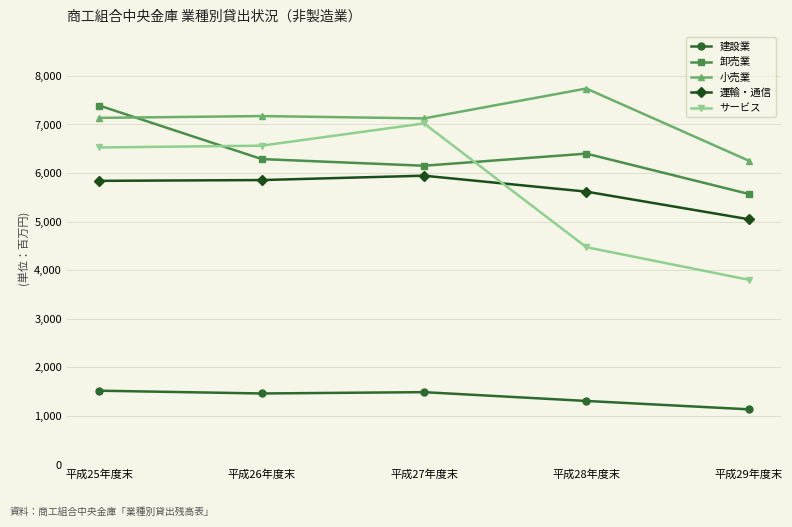

True or false: 卸売業 and 建設業 intersect in this chart.

False